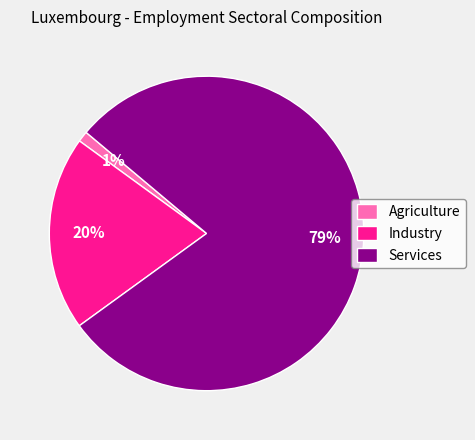

Is it true that Industry is 29% of the pie?

False